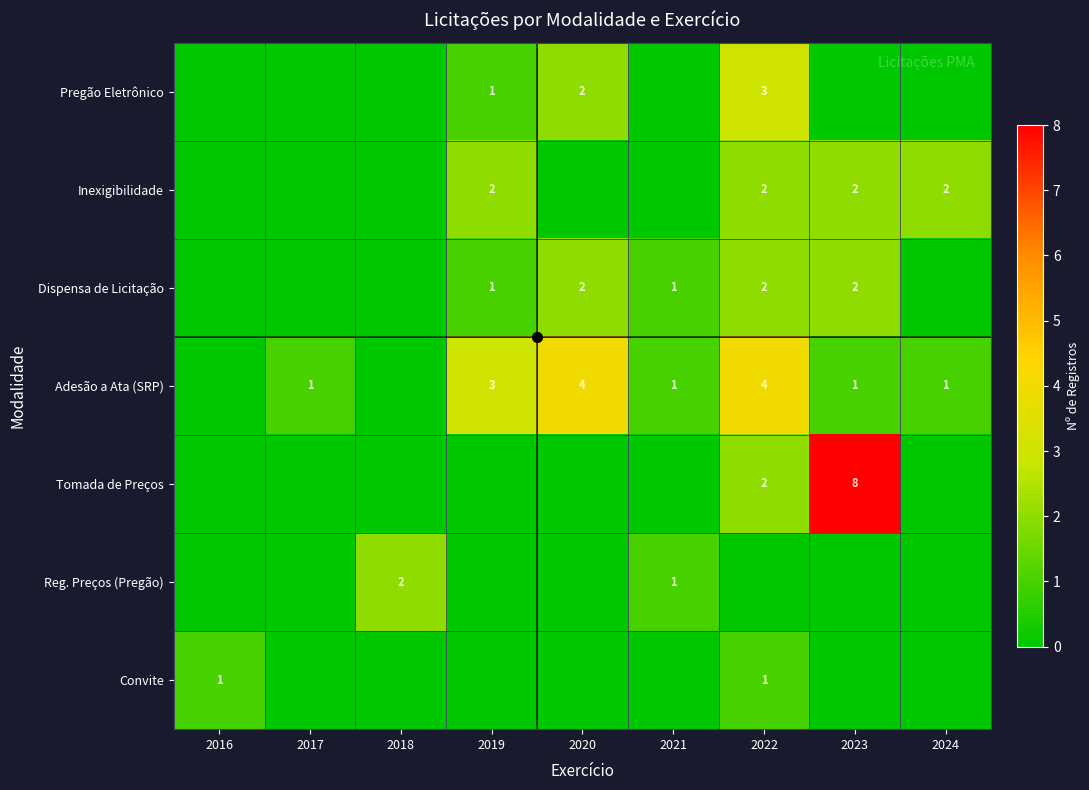

The value of Tomada de Preços at 2022 is 2. True or false?

True